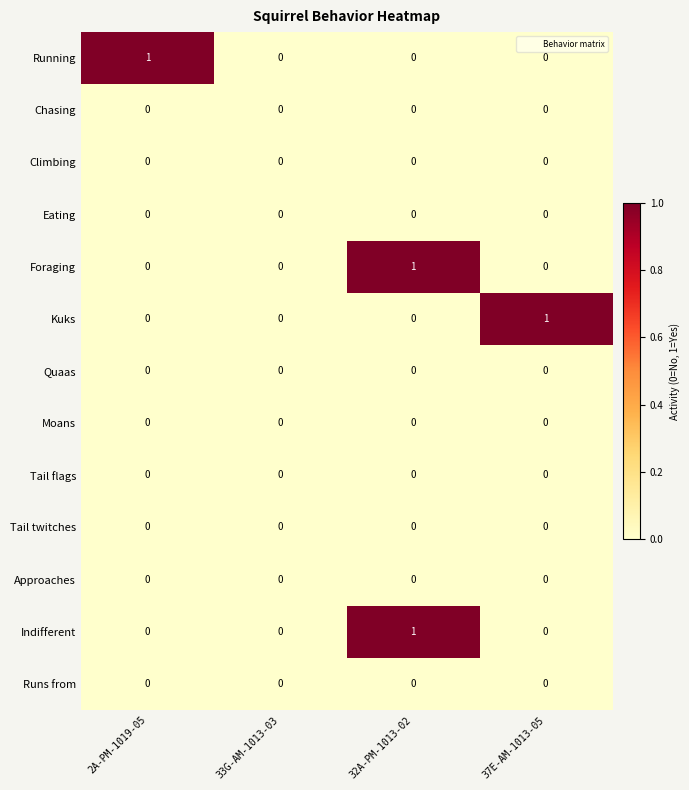

At which category is the sum across all series the highest?

32A-PM-1013-02